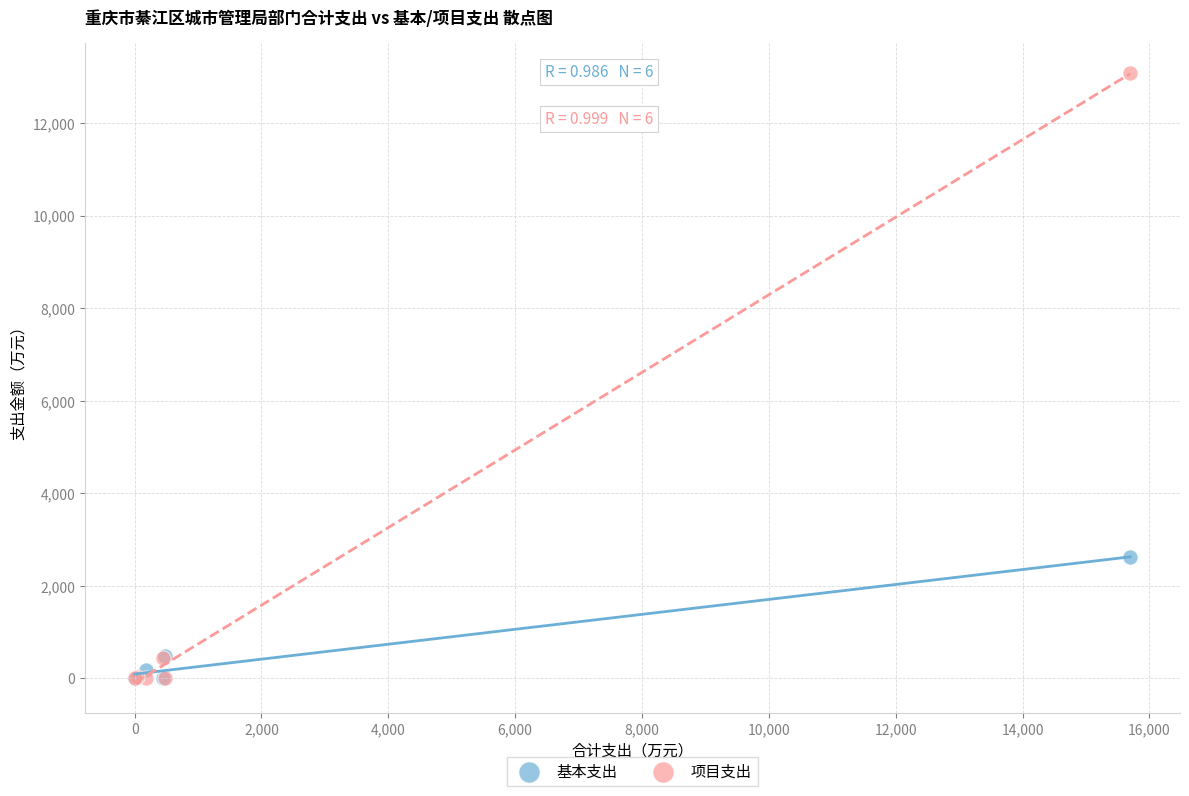

Across all series, what Y value is closest to 6537?

2622.6